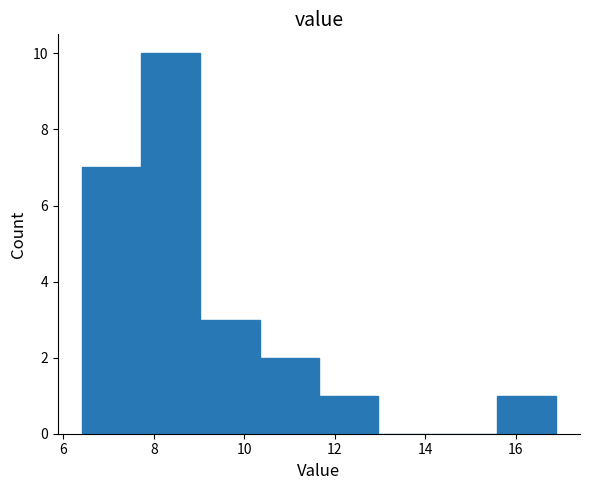

Reading left to right, transcribe this chart: for each bar, give the range it covers on the x-axis and its height. Neither the bar edges nor the heights are printed on the chart, so give them approximately, as read against the axes.

6.4 to 7.8: 7
7.8 to 9.0: 10
9.0 to 10.4: 3
10.4 to 11.6: 2
11.6 to 13.0: 1
13.0 to 14.2: 0
14.2 to 15.6: 0
15.6 to 17.0: 1